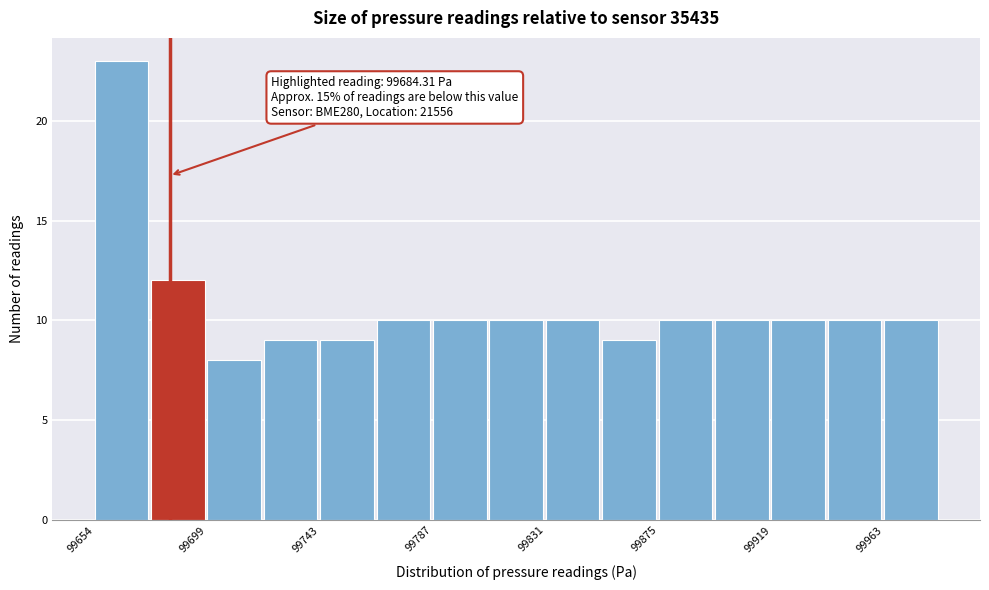

Which range on the x-axis has the tallest bar?

99655 to 99675